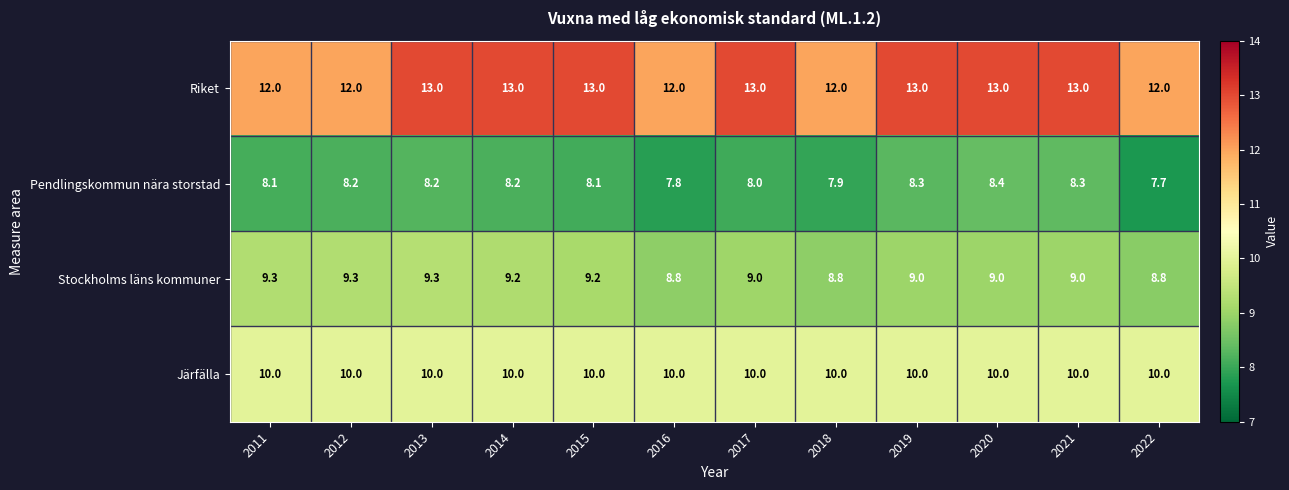

List the series in order of their peak value, lowest first.

Pendlingskommun nära storstad, Stockholms läns kommuner, Järfälla, Riket